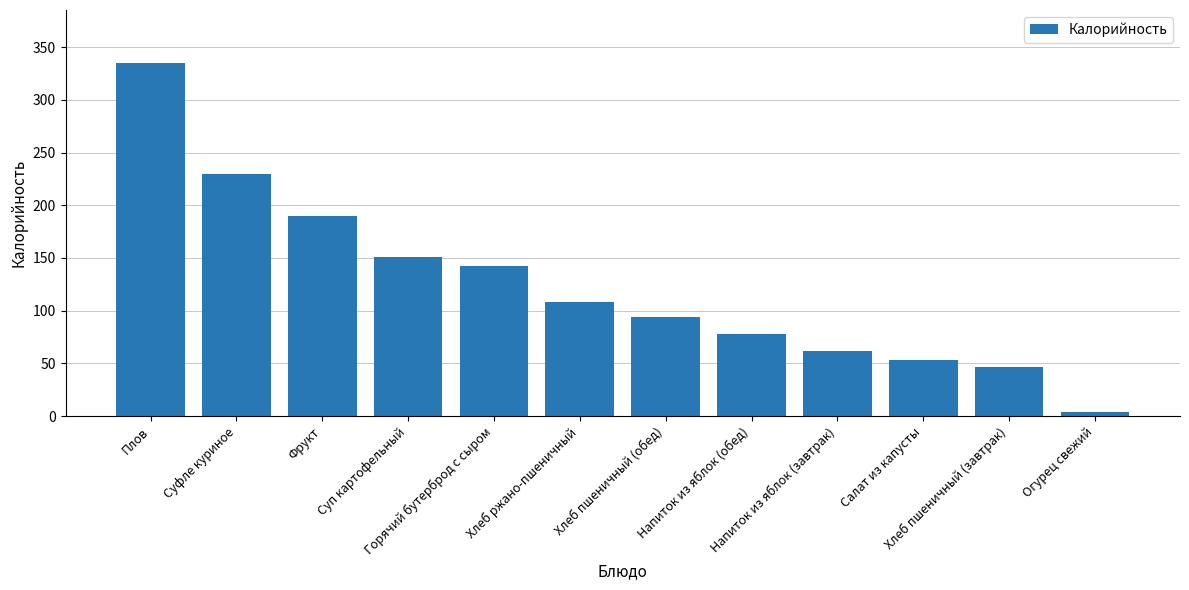

Does the chart contain any negative values?

No